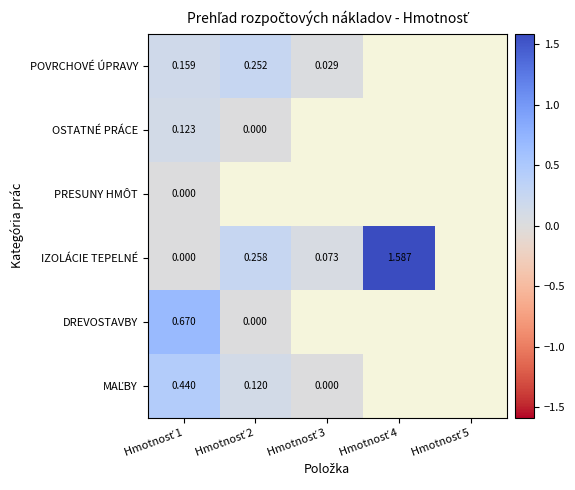

How many distinct data groups are displayed?

6